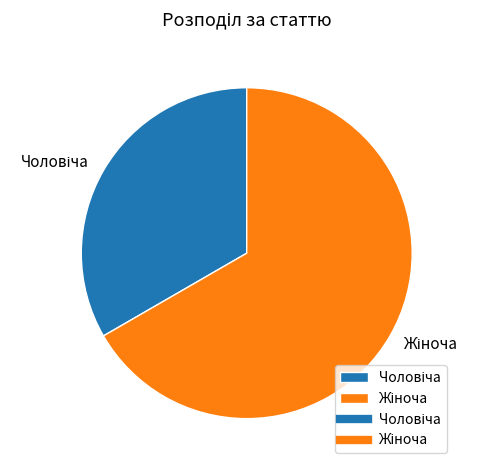

Is there a majority slice in this chart?

Yes